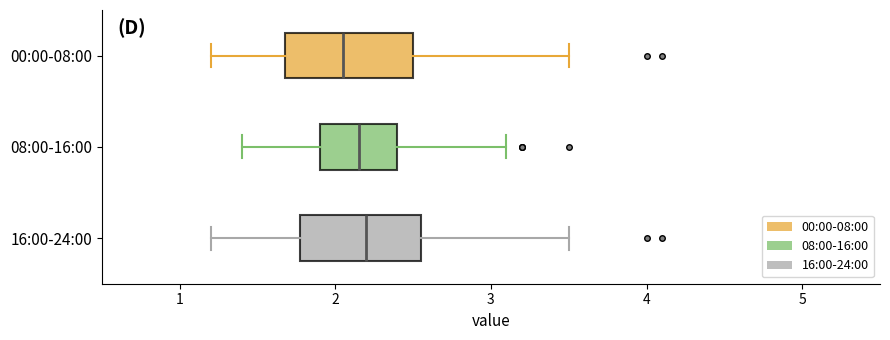

Reading bottom to top, read every box against the x-axis: the position of its median line, the range the box covers, and the ends of its whiskers. The values are not printed on the chart, so give them approximately, as read against the axis.

16:00-24:00: median 2.2, box 1.8 to 2.6, whiskers 1.2 to 3.5
08:00-16:00: median 2.2, box 1.9 to 2.4, whiskers 1.4 to 3.1
00:00-08:00: median 2.1, box 1.7 to 2.5, whiskers 1.2 to 3.5